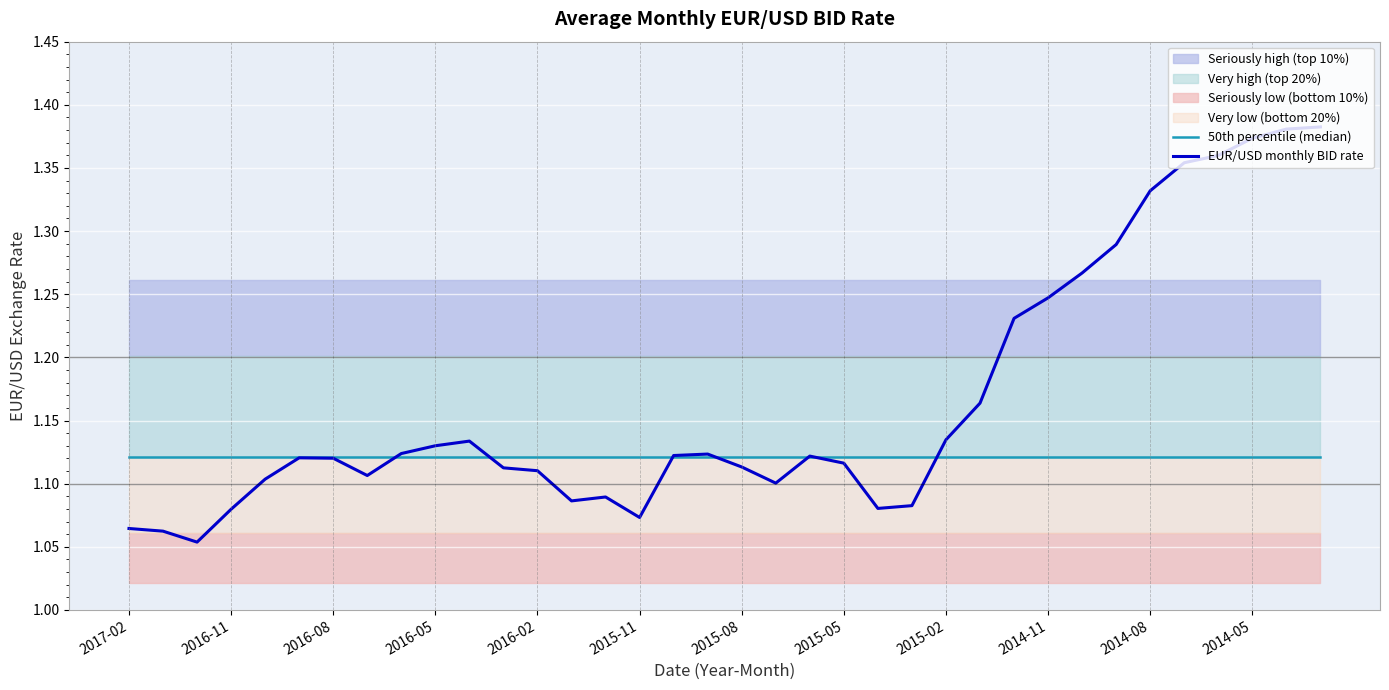

After their last crossing, which series has the higher values: 50th percentile (median) or EUR/USD monthly BID rate?

EUR/USD monthly BID rate